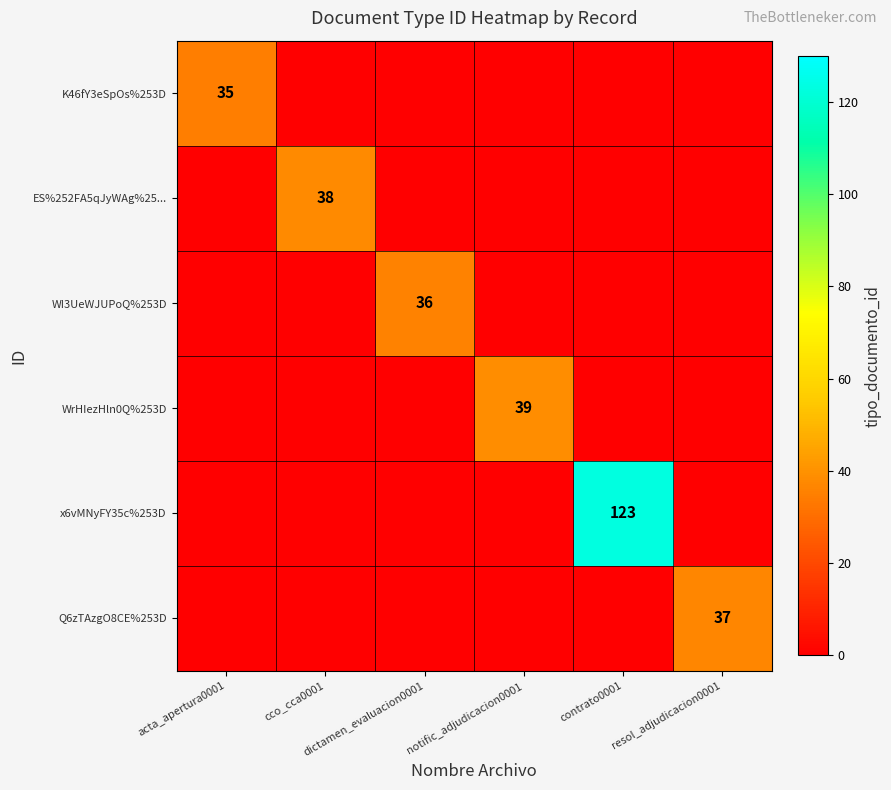

Which series has the widest spread of values?

x6vMNyFY35c%253D